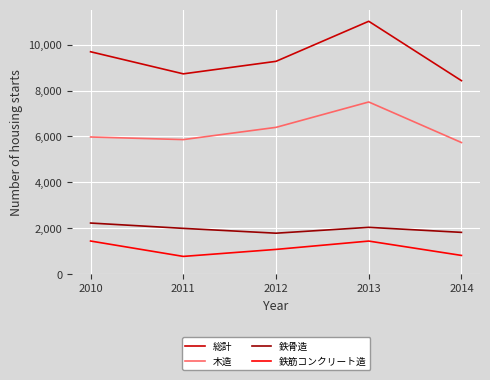

True or false: 総計 and 鉄筋コンクリート造 intersect in this chart.

False